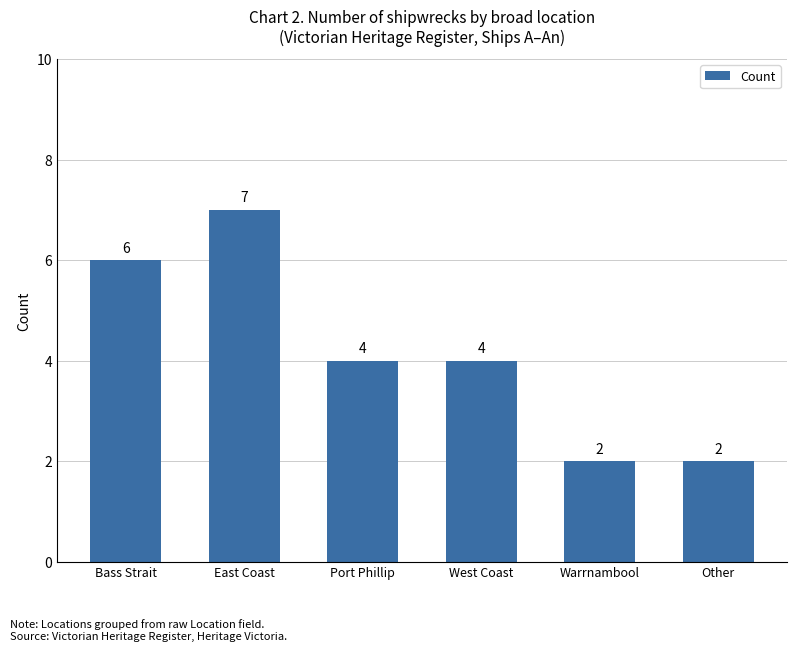

What is the ratio of the value at Other to the value at Warrnambool?

1.0